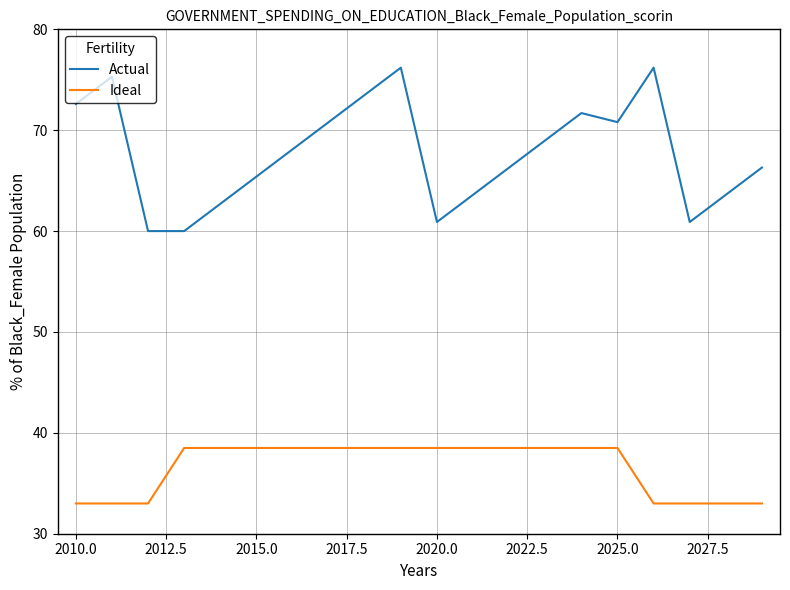

What is the lowest value of the Ideal series?

33.0